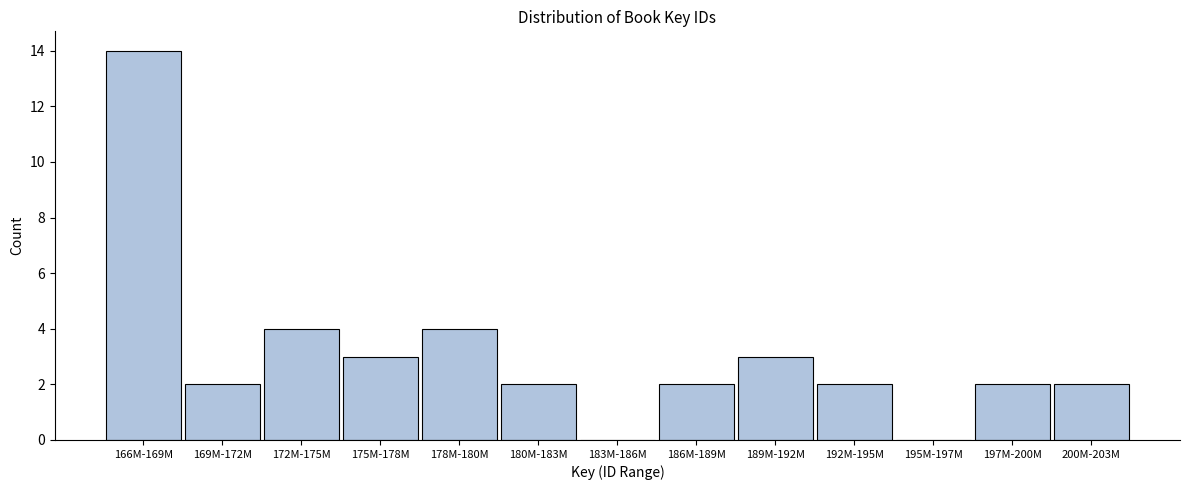

Reading right to left, what are all the values shown in this chart?

200M-203M=2	197M-200M=2	195M-197M=0	192M-195M=2	189M-192M=3	186M-189M=2	183M-186M=0	180M-183M=2	178M-180M=4	175M-178M=3	172M-175M=4	169M-172M=2	166M-169M=14